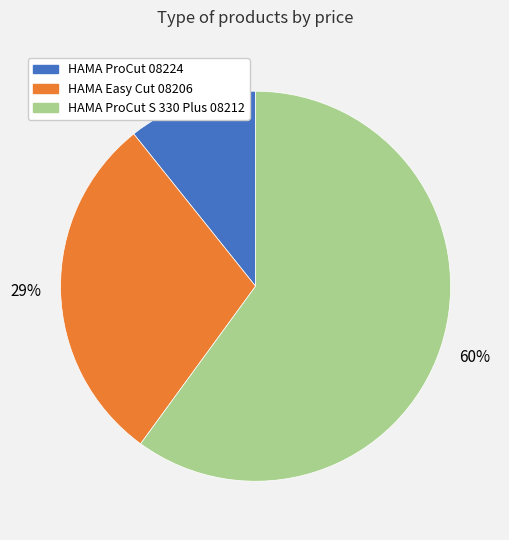

Which has a higher value, HAMA ProCut S 330 Plus 08212 or HAMA ProCut 08224?

HAMA ProCut S 330 Plus 08212